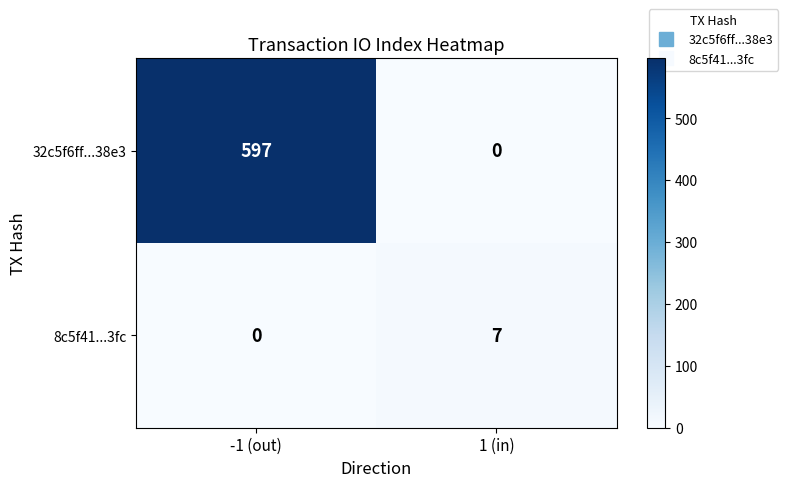

Reading left to right, extract all data points from this chart.

32c5f6ff...38e3: -1 (out)=597	1 (in)=0
8c5f41...3fc: -1 (out)=0	1 (in)=7